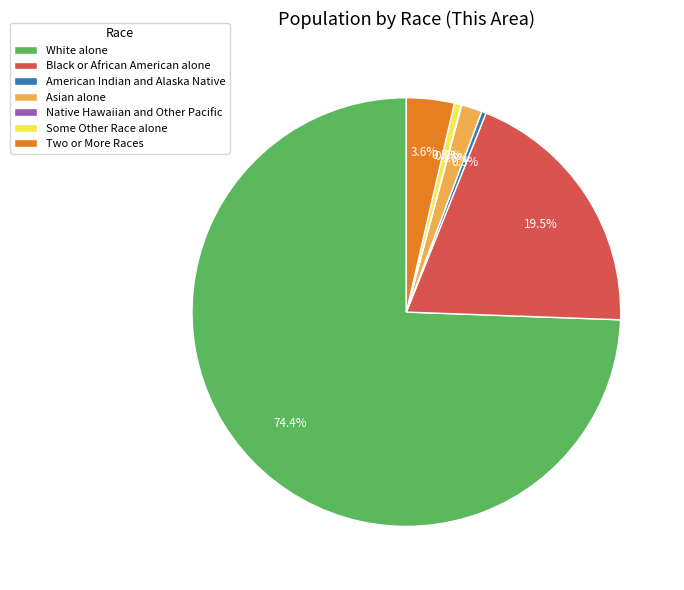

The Asian alone slice represents 2% of the pie. True or false?

True